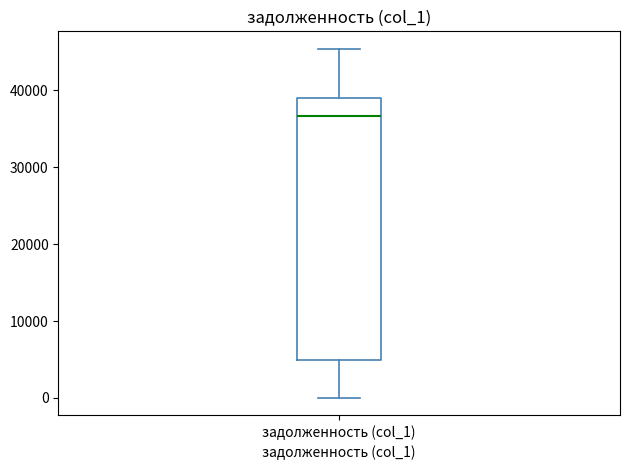

Transcribe this box plot: give where the median line is, the range the box spans, and where the two whiskers end, as read against the y-axis. The values are not printed on the chart, so give them approximately, as read against the axis.

median 37000, box 5000 to 39000, whiskers 0 to 45000